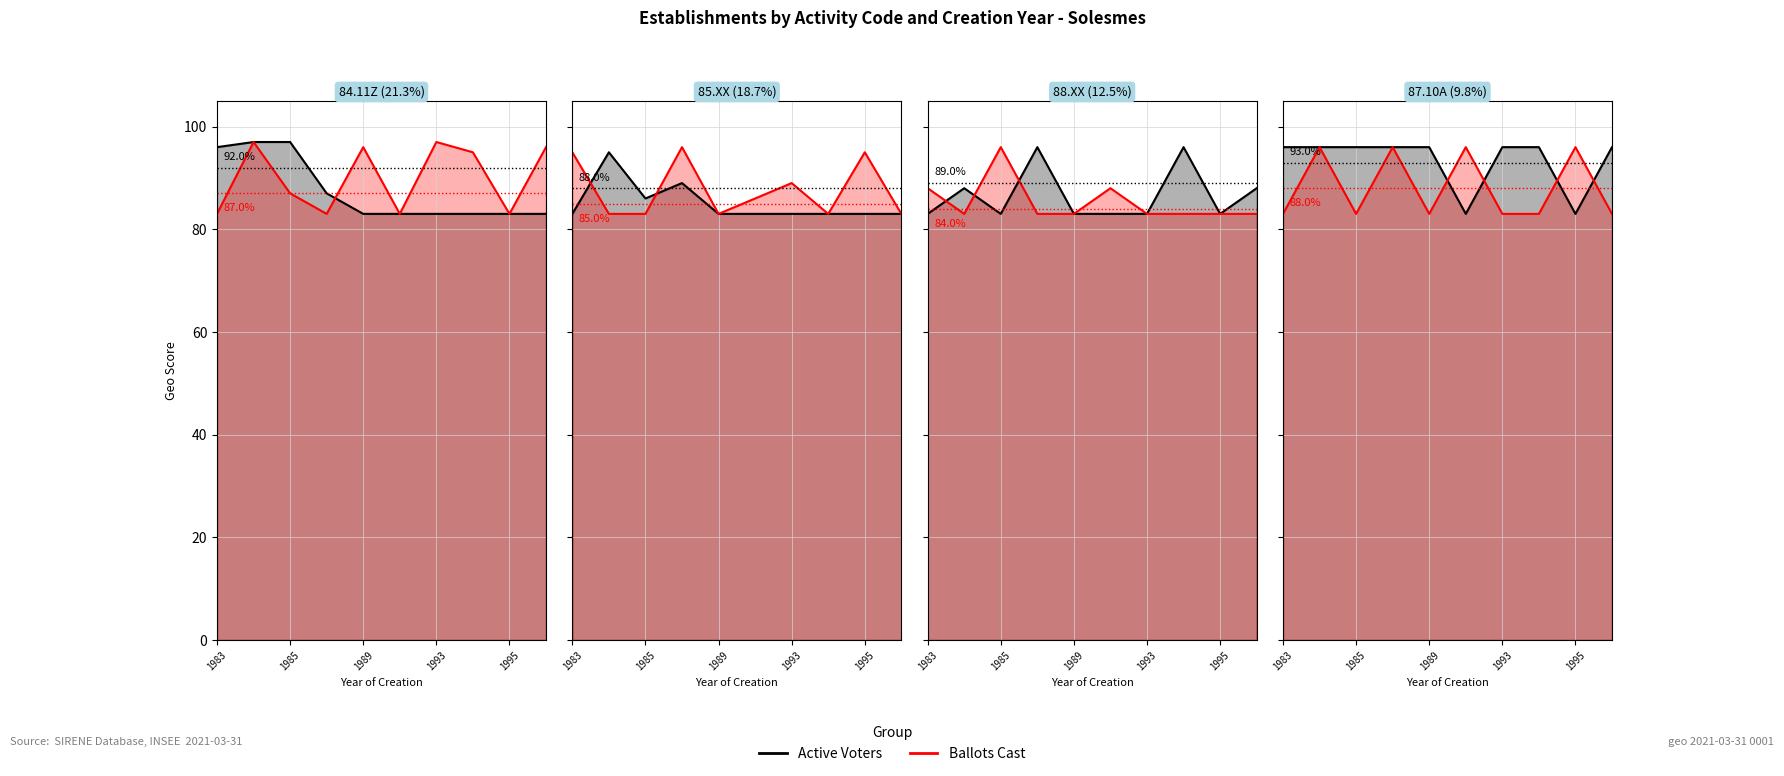

What are all the series names shown in the legend?

Active Voters, Ballots Cast